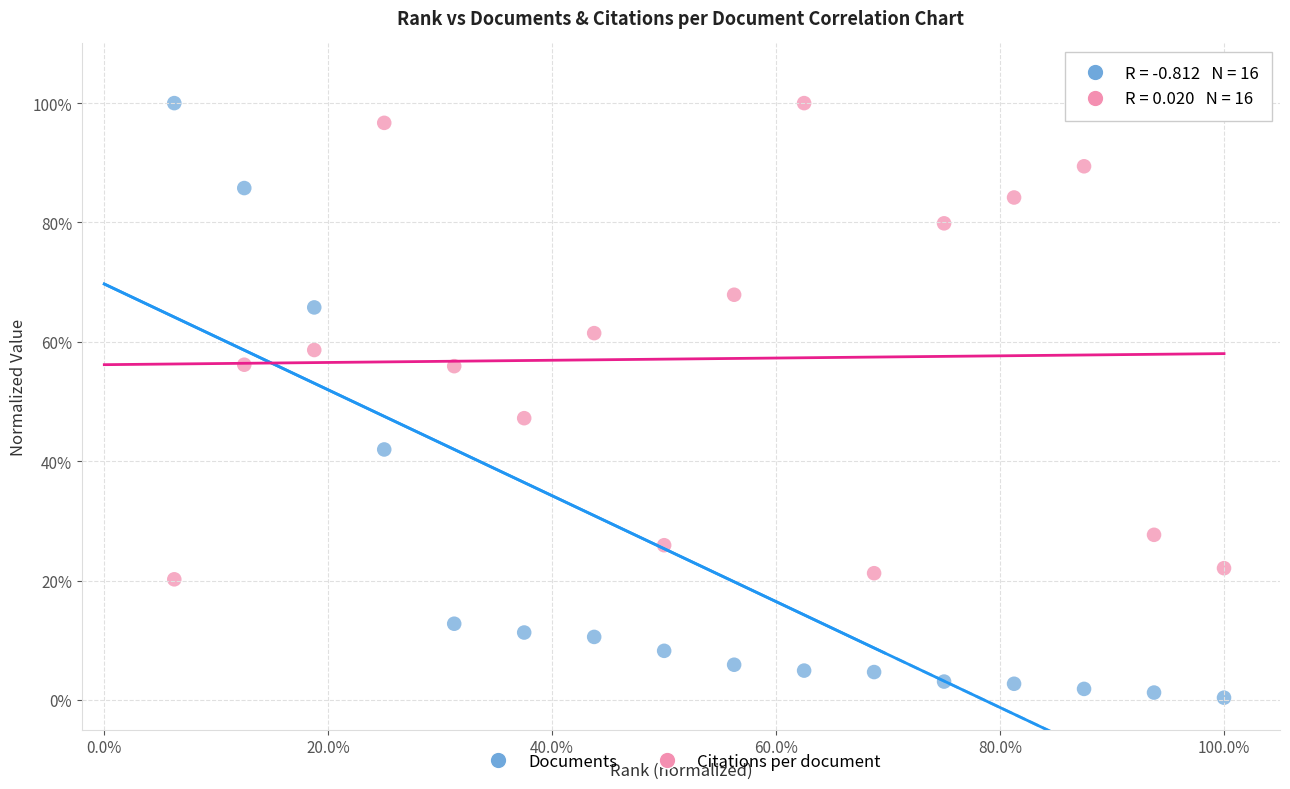

Which series reaches the minimum Y coordinate?

Documents